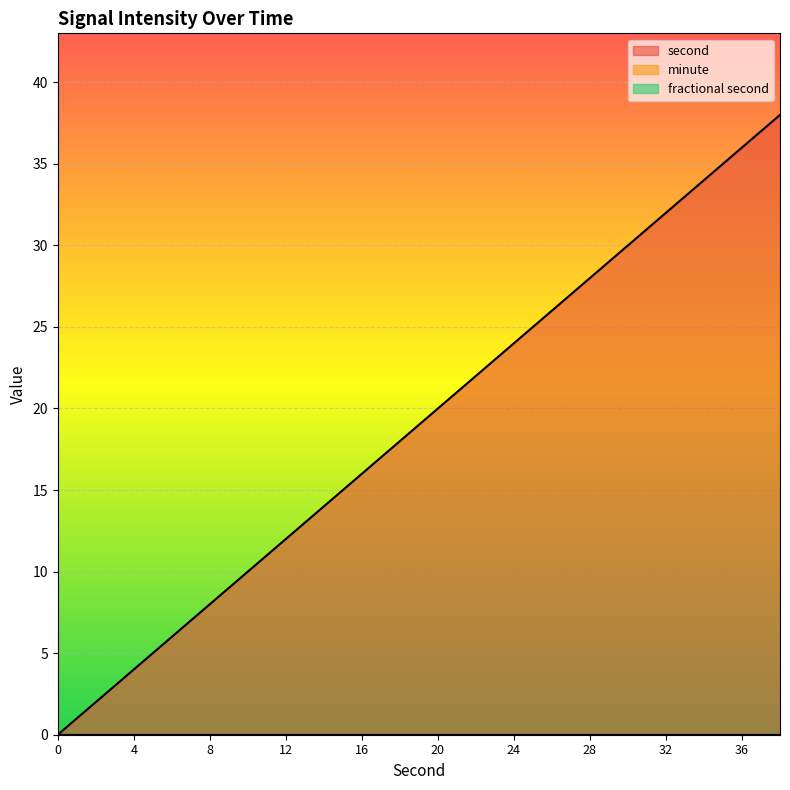

Reading right to left, transcribe all the data shown in this chart.

second: 38	36	34	32	30	28	26	24	22	20	18	16	14	12	10	8	6	4	2	0
minute: 0	0	0	0	0	0	0	0	0	0	0	0	0	0	0	0	0	0	0	0
fractional second: 0	0	0	0	0	0	0	0	0	0	0	0	0	0	0	0	0	0	0	0